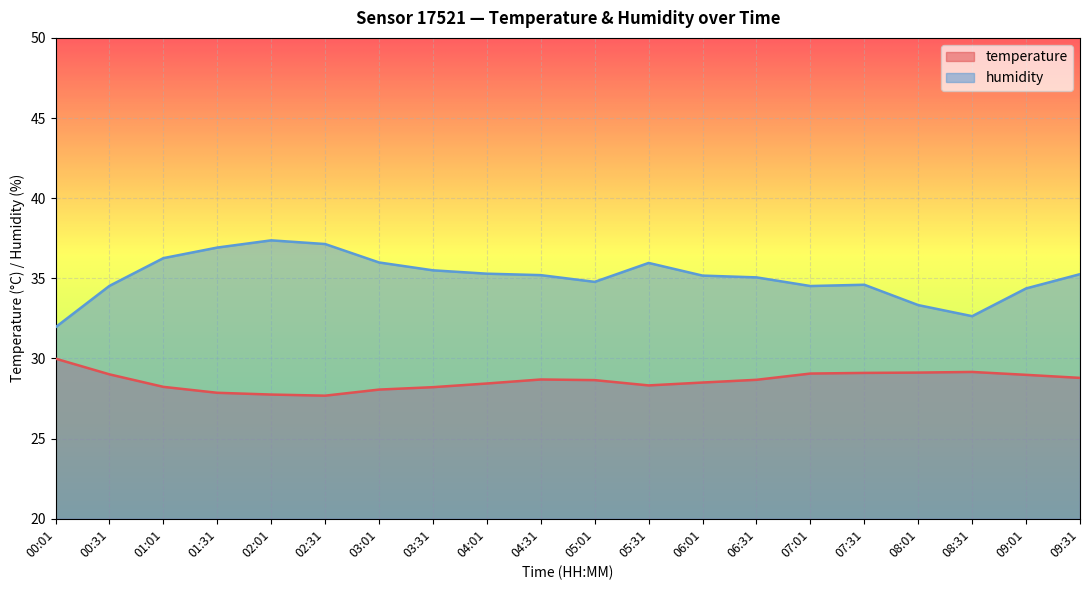

What is the sum of the humidity values at 09:01 and 01:31?

71.3